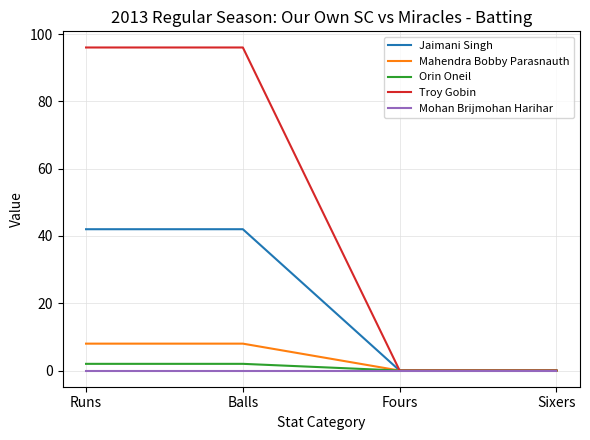

Which series has the widest spread of values?

Troy Gobin